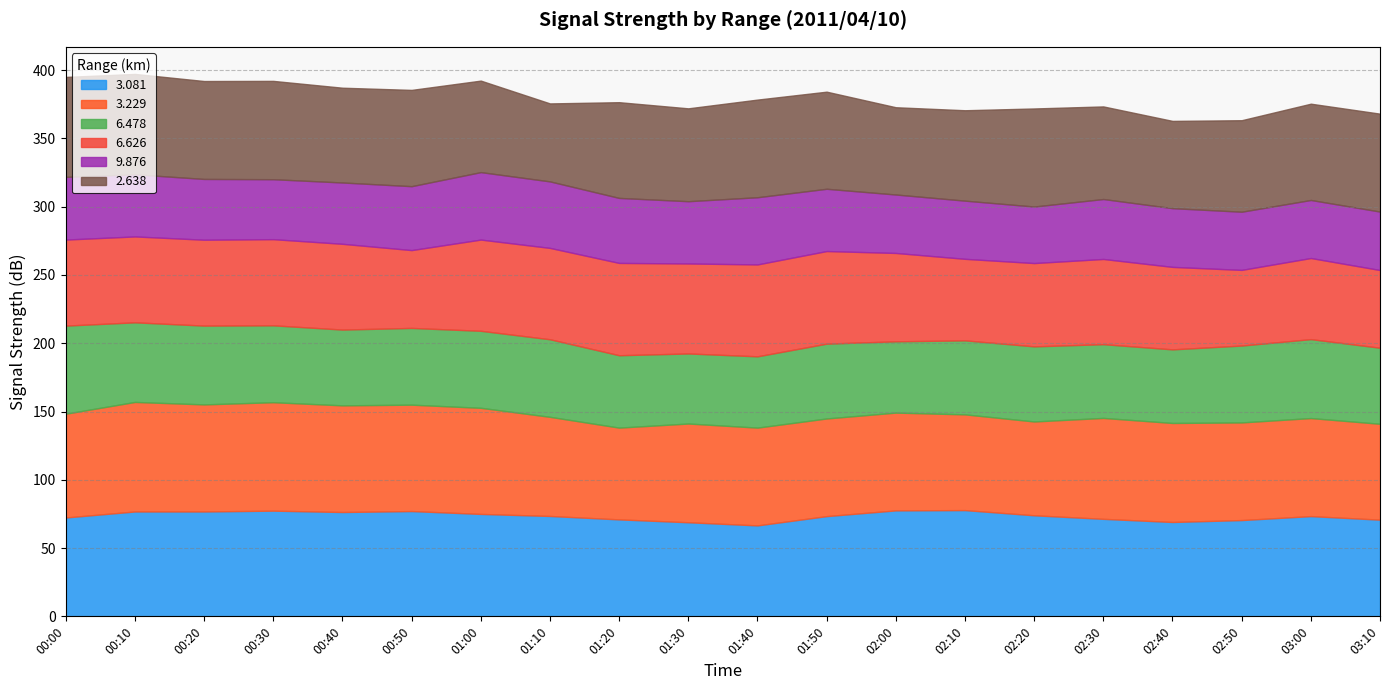

What is the label of the 20th point from the right?

00:00